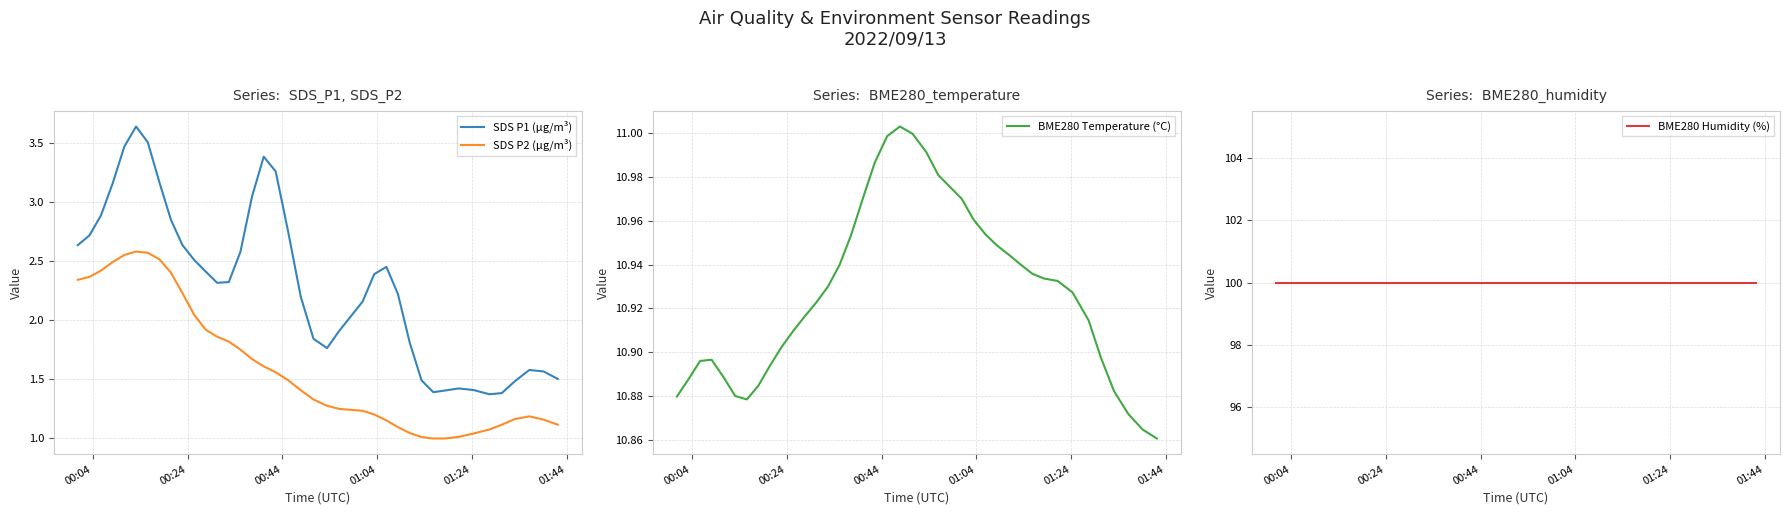

True or false: BME280 Humidity (%) has more than 1 interior local peaks.

False